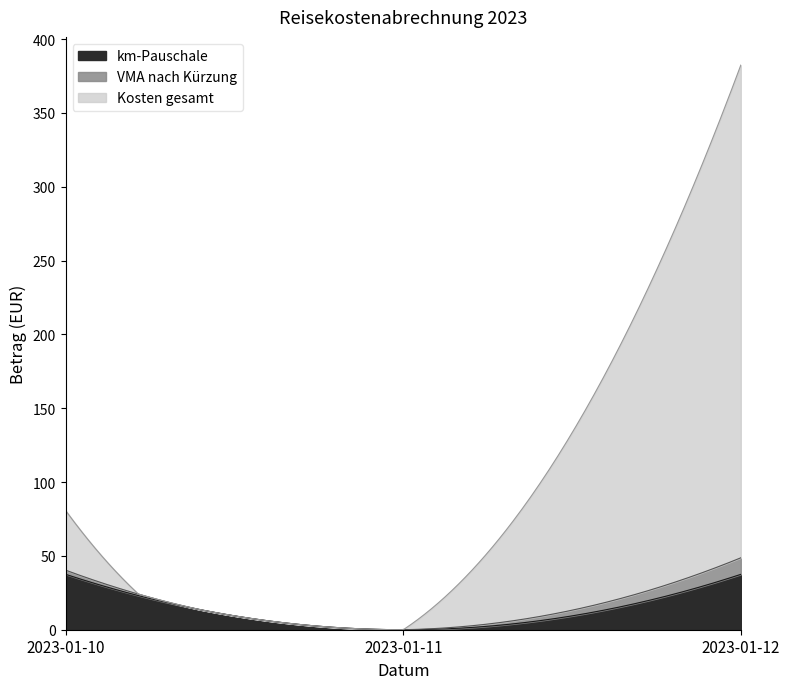

At which category is the sum across all series the highest?

2023-01-12